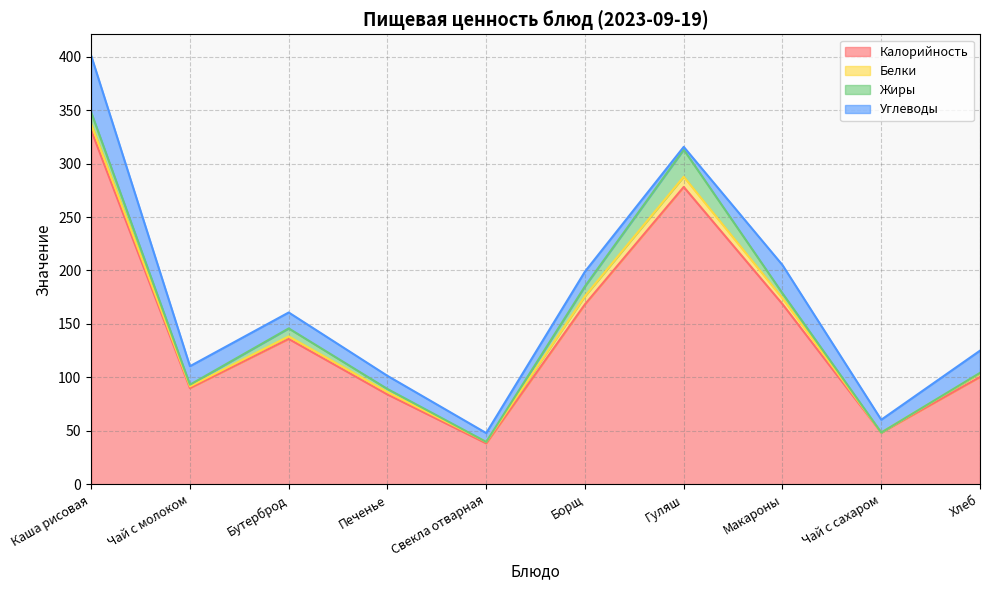

Which category has the highest value across all series?

Каша рисовая